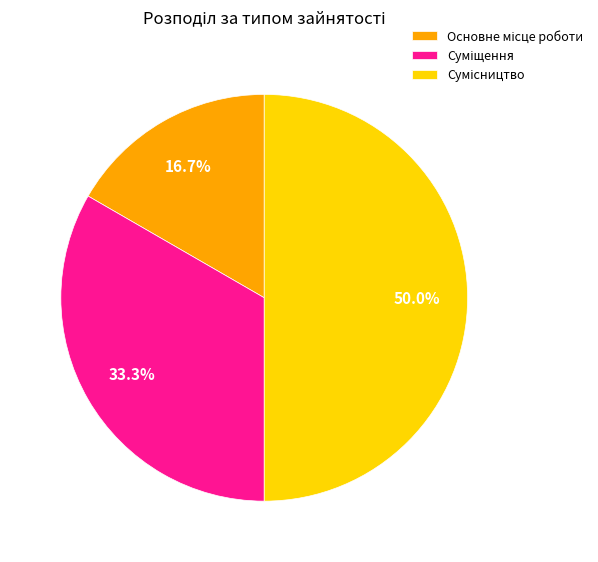

How many slices are in this pie chart?

3